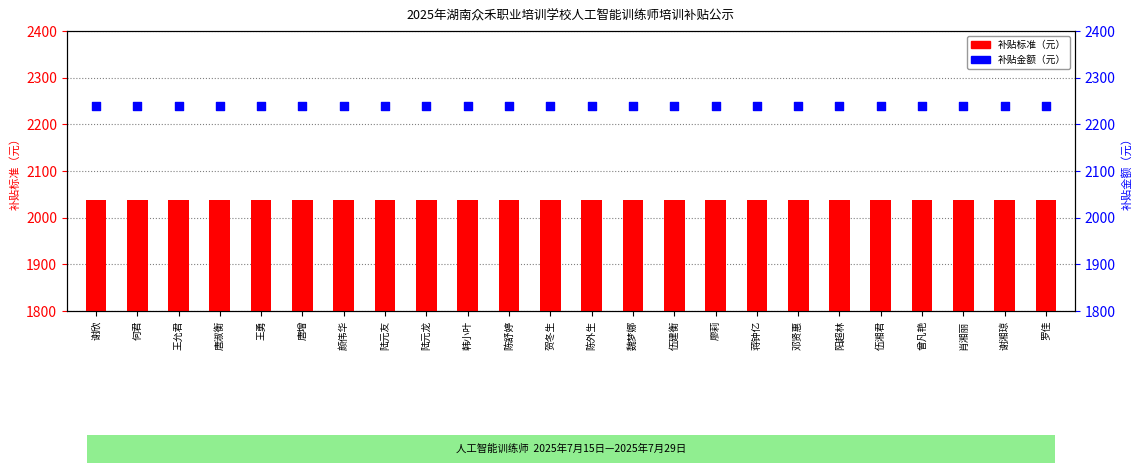

What are all the series names shown in the legend?

补贴标准（元）, 补贴金额（元）